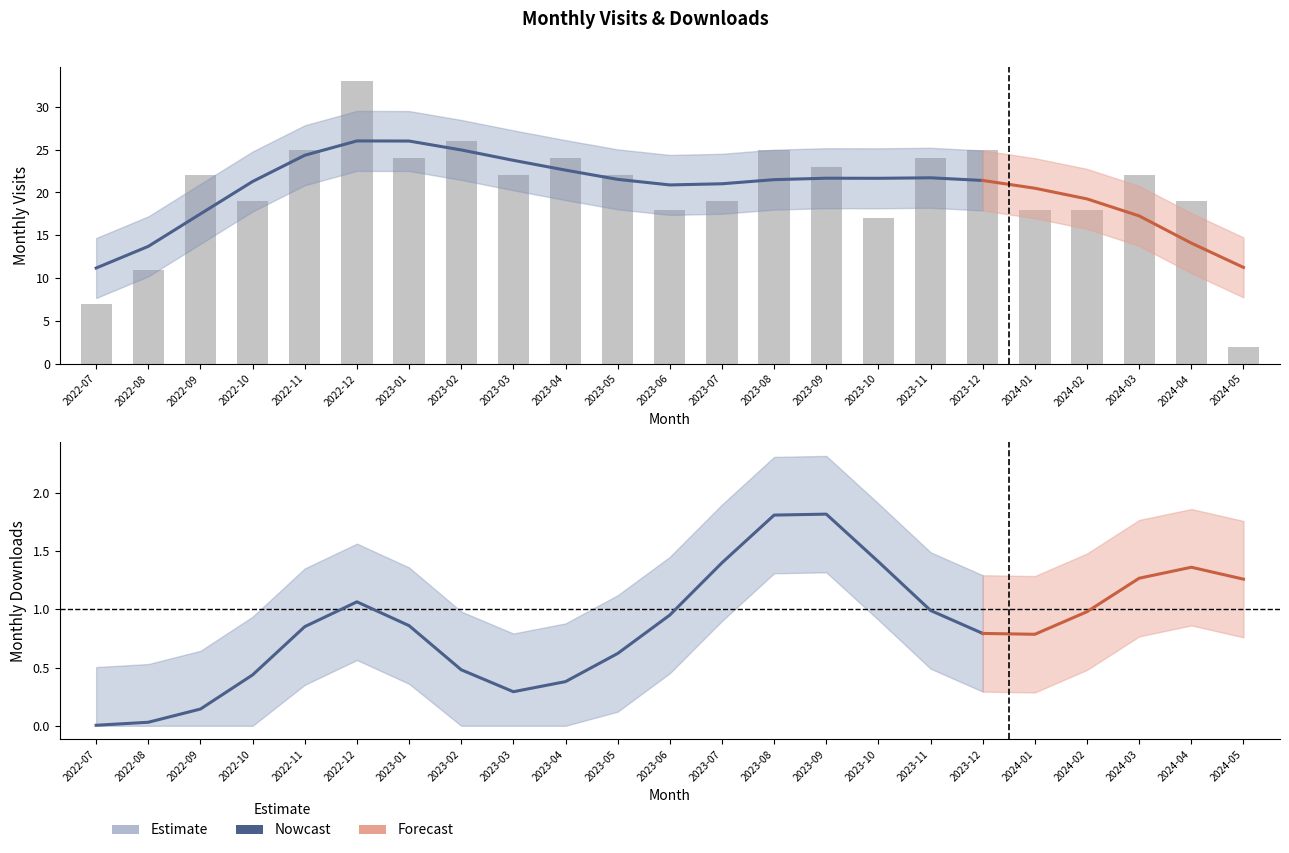

Reading right to left, what are all the values shown in this chart?

2	19	22	18	18	25	24	17	23	25	19	18	22	24	22	26	24	33	25	19	22	11	7